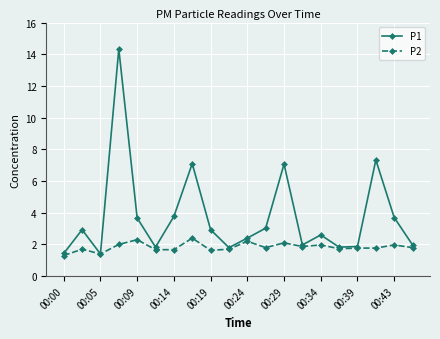

Count the number of data series in this chart.

2